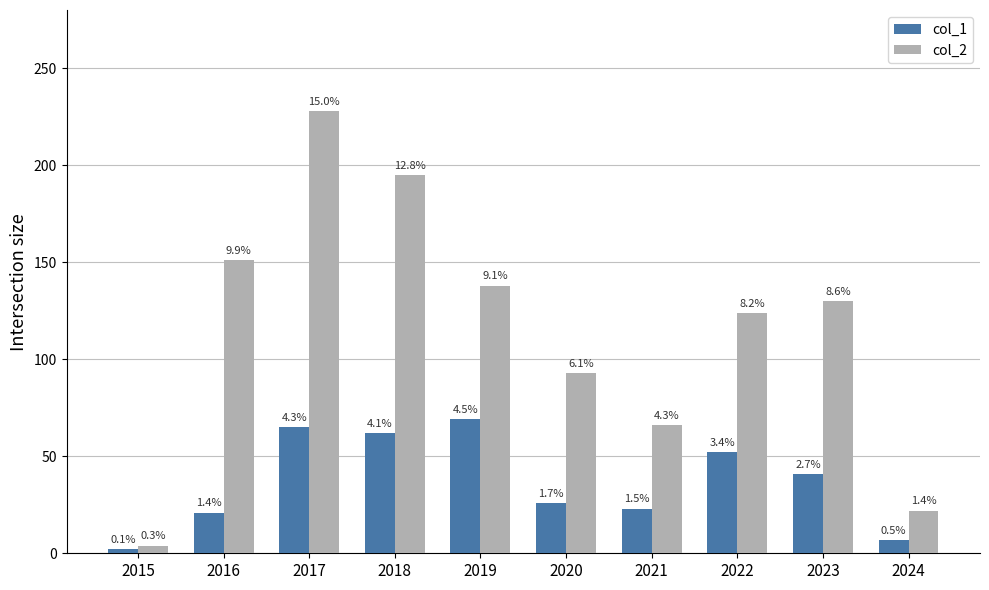

List the series in order of their peak value, lowest first.

col_1, col_2